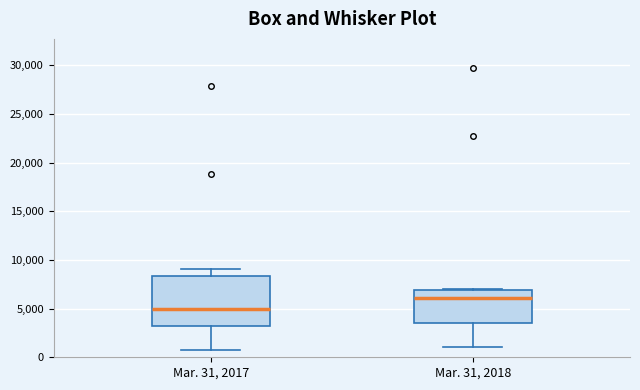

Reading left to right, read every box against the y-axis: the position of its median line, the range the box covers, and the ends of its whiskers. The values are not printed on the chart, so give them approximately, as read against the axis.

Mar. 31, 2017: median 5000, box 3000 to 8500, whiskers 500 to 9000
Mar. 31, 2018: median 6000, box 3500 to 7000, whiskers 1000 to 7000